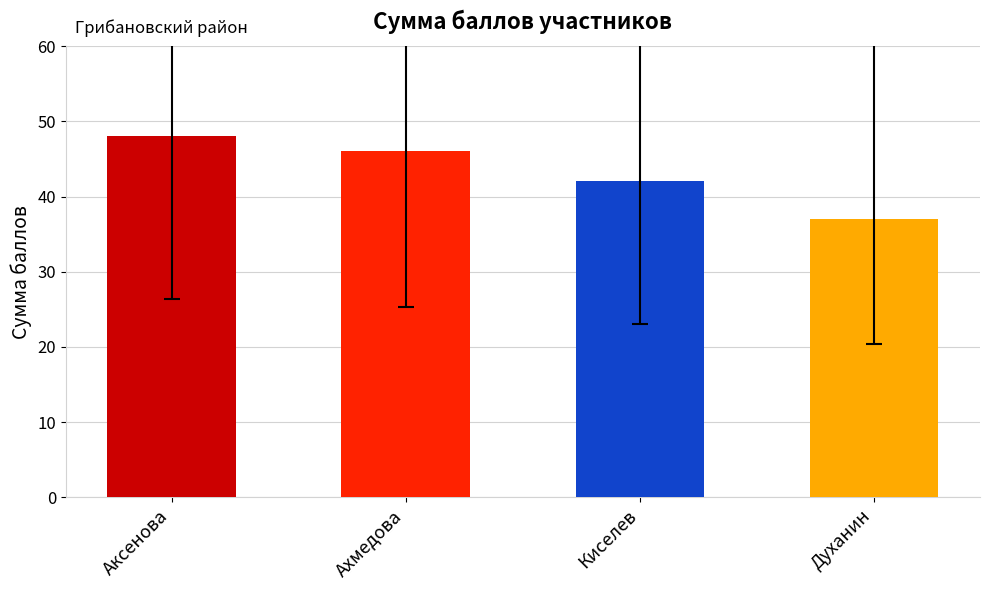

What is the label of the 4th bar from the right?

Аксенова